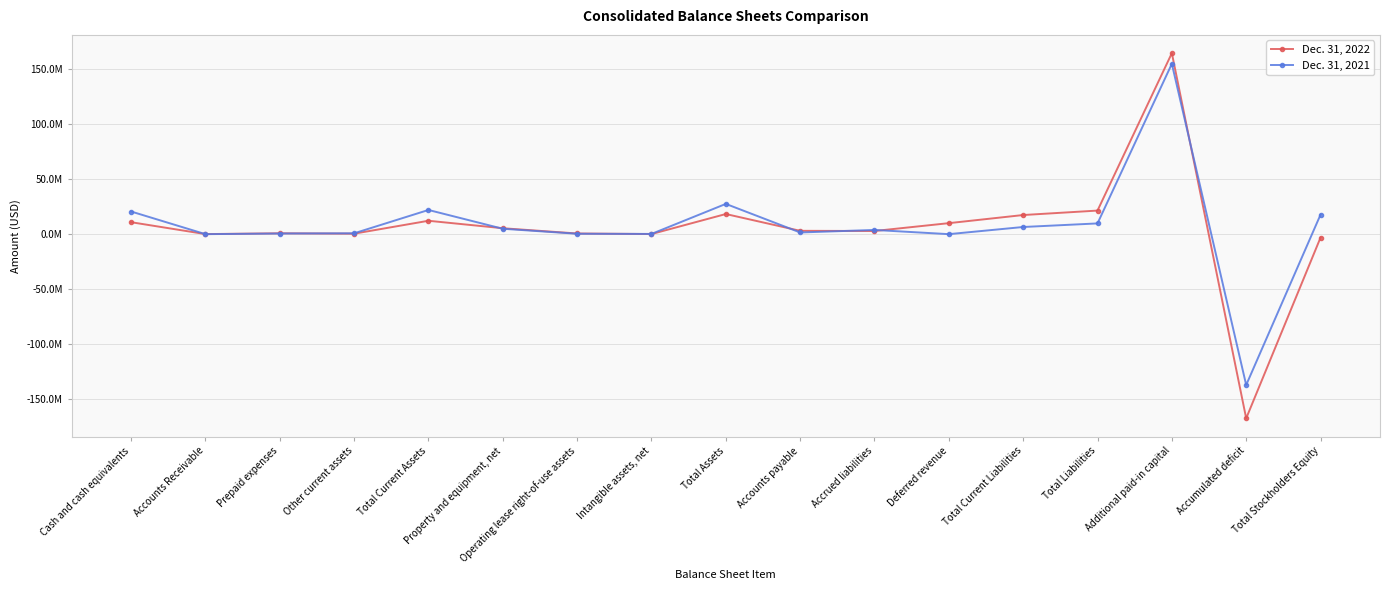

In Dec. 31, 2022, how many points are lower than both neighbors (excluding endpoints)?

5